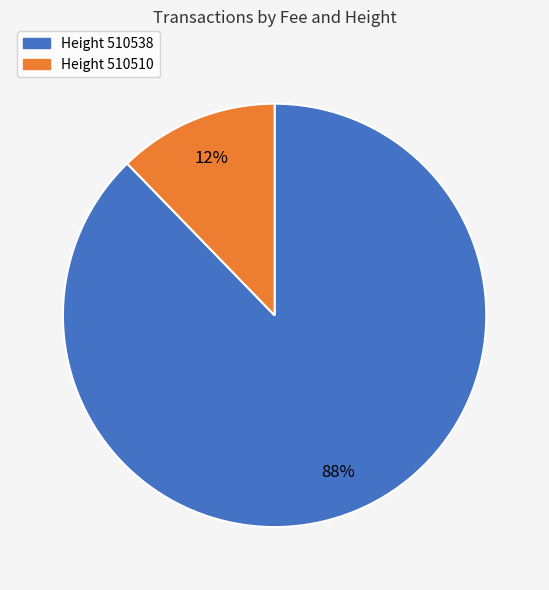

The Height 510510 slice represents 12% of the pie. True or false?

True